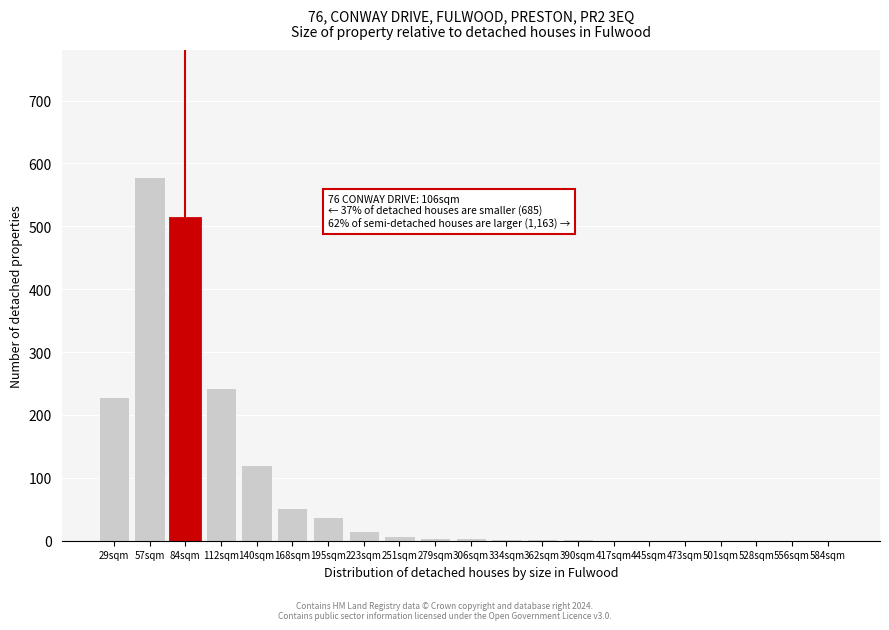

At which category does the chart reach its peak across all series?

57sqm